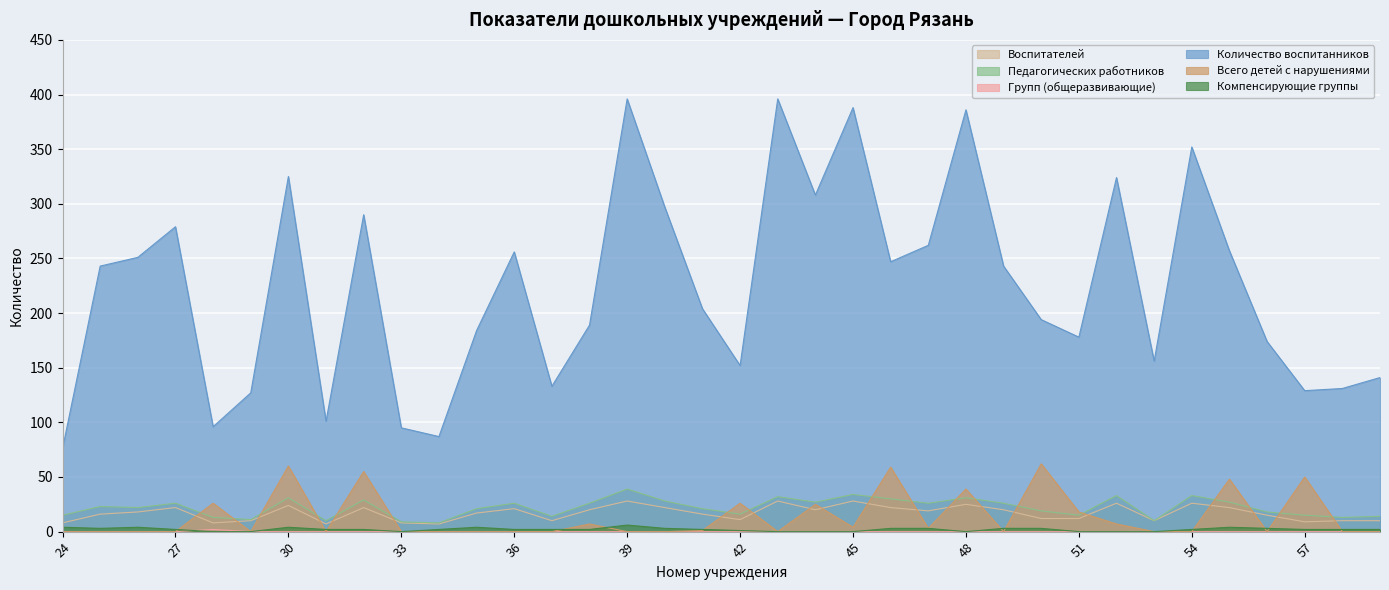

What is the approximate value of Педагогических работников at 36, to the nearest 5?

25